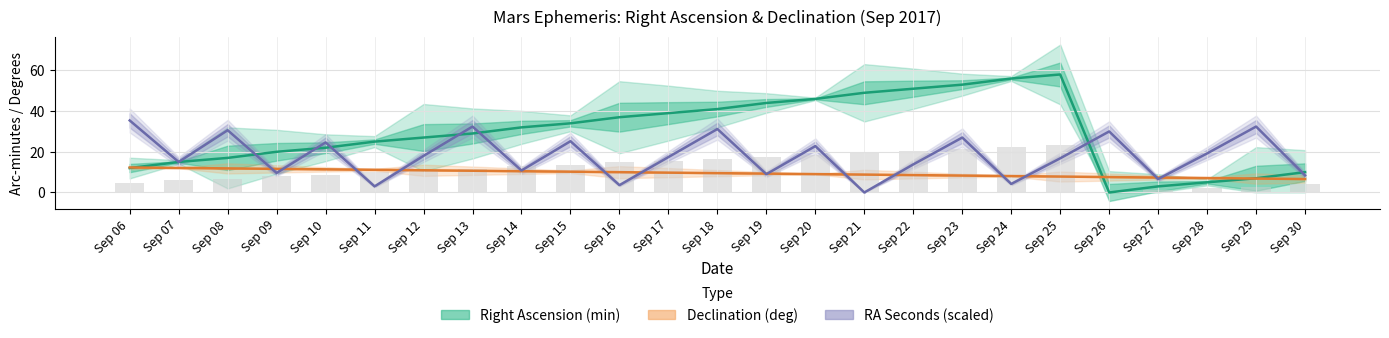

How many values in the RA Seconds (scaled) series exceed 17?

13